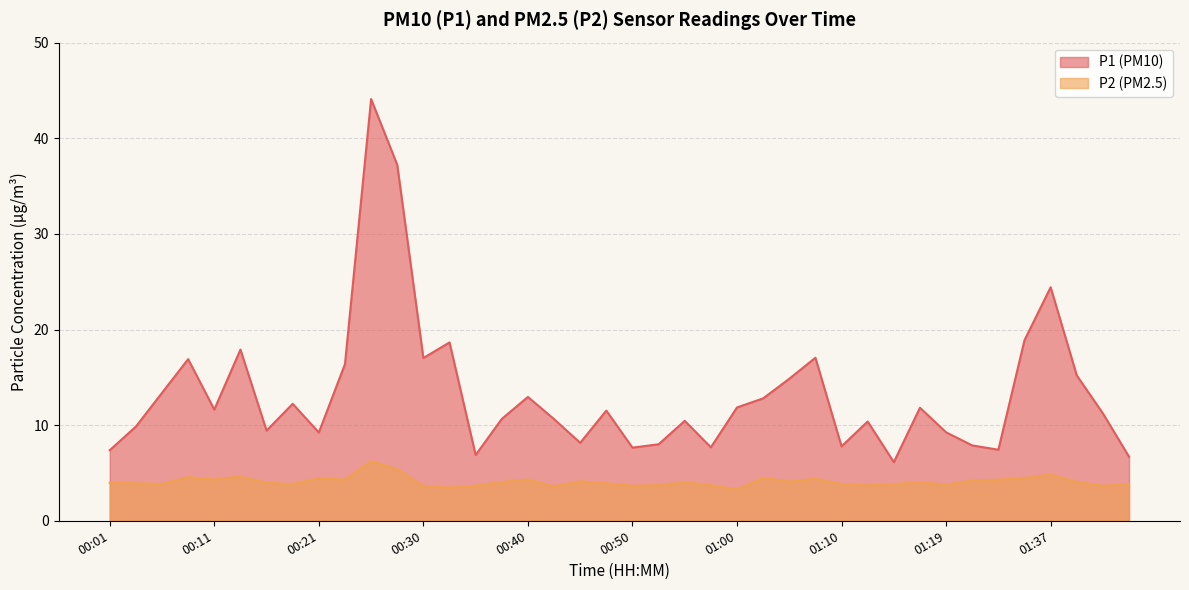

At 00:04, list the series in order from largest to smallest.

P1, P2